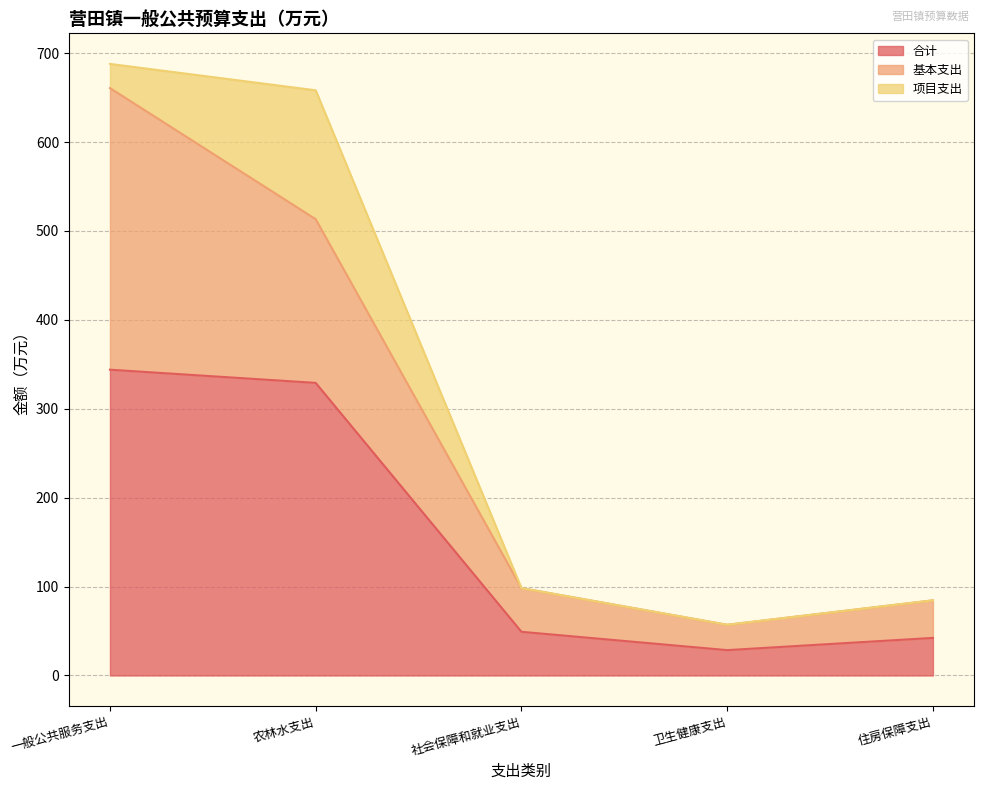

Is it true that 项目支出 equals 0.0 at 卫生健康支出?

True